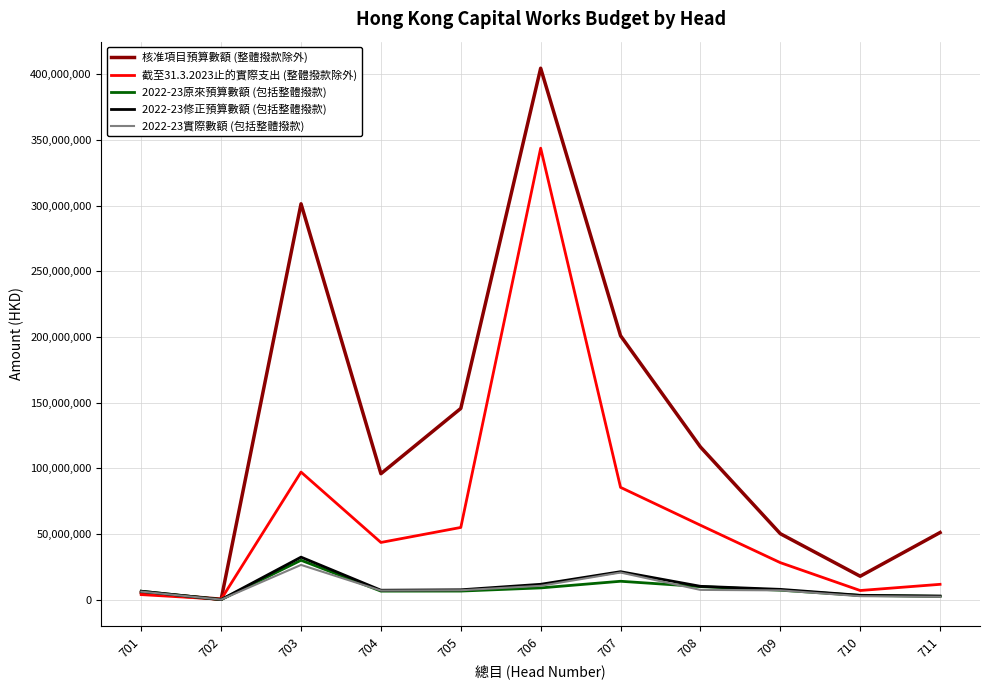

What is the total value across all series at 710?

33780122